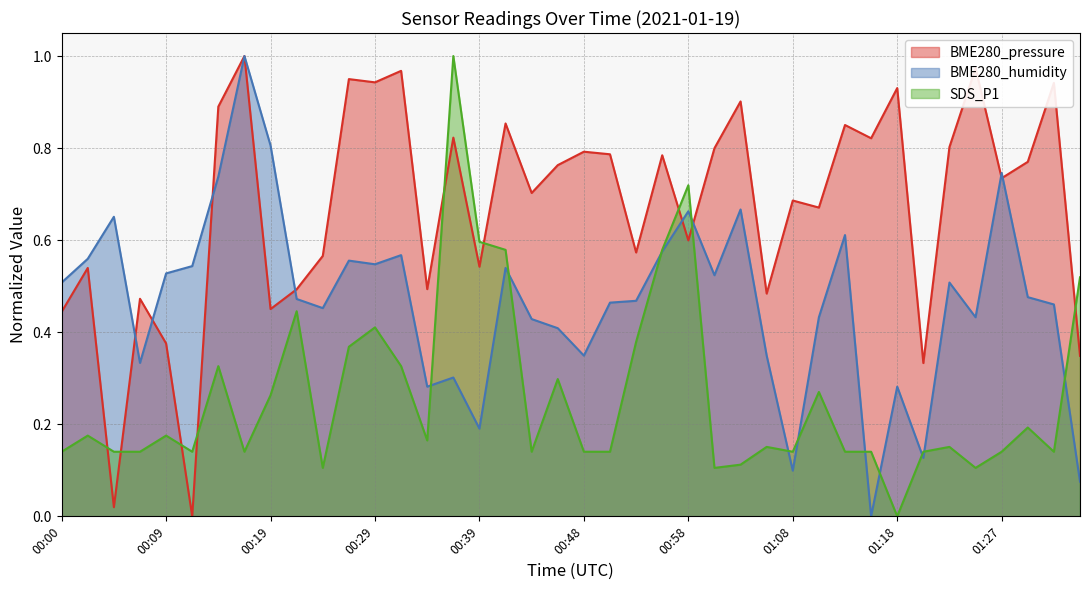

The BME280_pressure series shows 1.1 at 00:48. True or false?

False